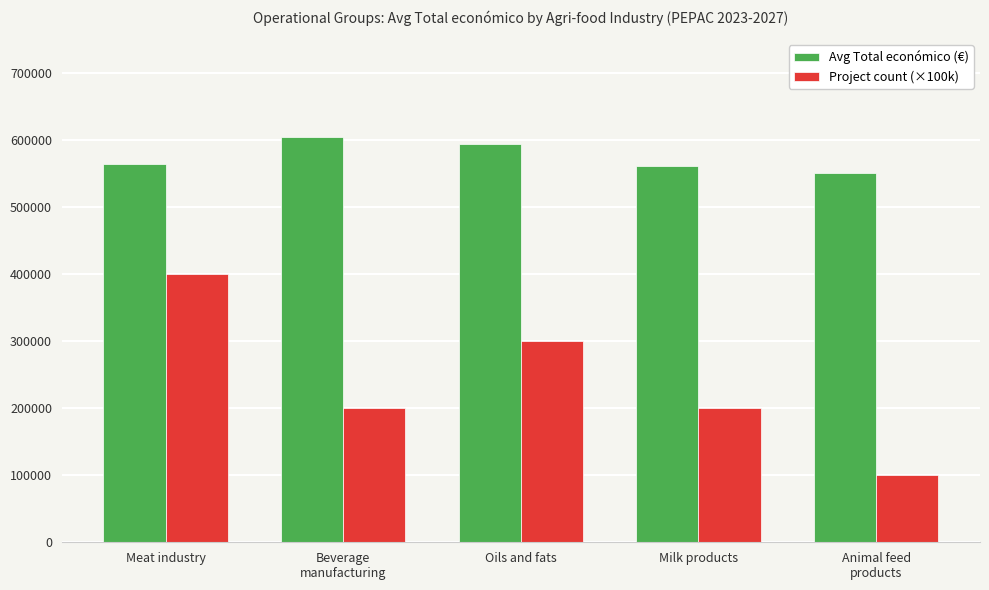

What are all the series names shown in the legend?

Avg Total económico (€), Project count (×100k)